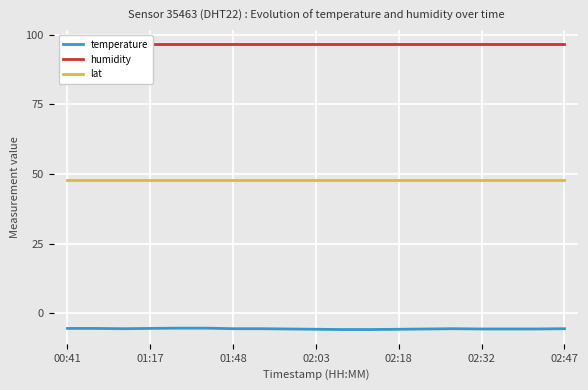

What is the difference between the maximum and second lowest values in the temperature series?

0.5